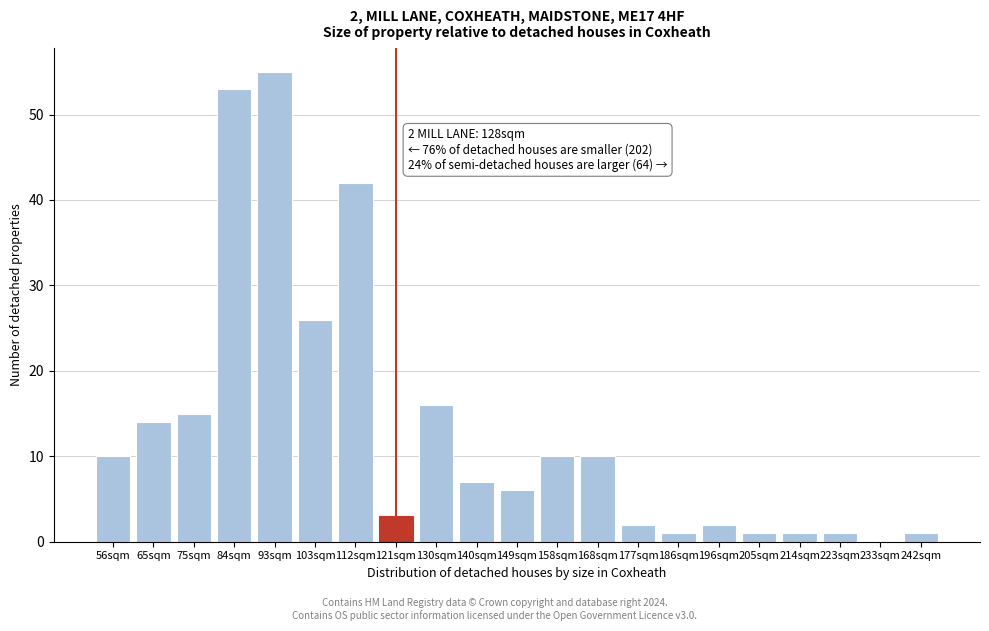

Reading left to right, list all the values displayed in this chart.

56sqm=10	65sqm=14	75sqm=15	84sqm=53	93sqm=55	103sqm=26	112sqm=42	121sqm=3	130sqm=16	140sqm=7	149sqm=6	158sqm=10	168sqm=10	177sqm=2	186sqm=1	196sqm=2	205sqm=1	214sqm=1	223sqm=1	233sqm=0	242sqm=1